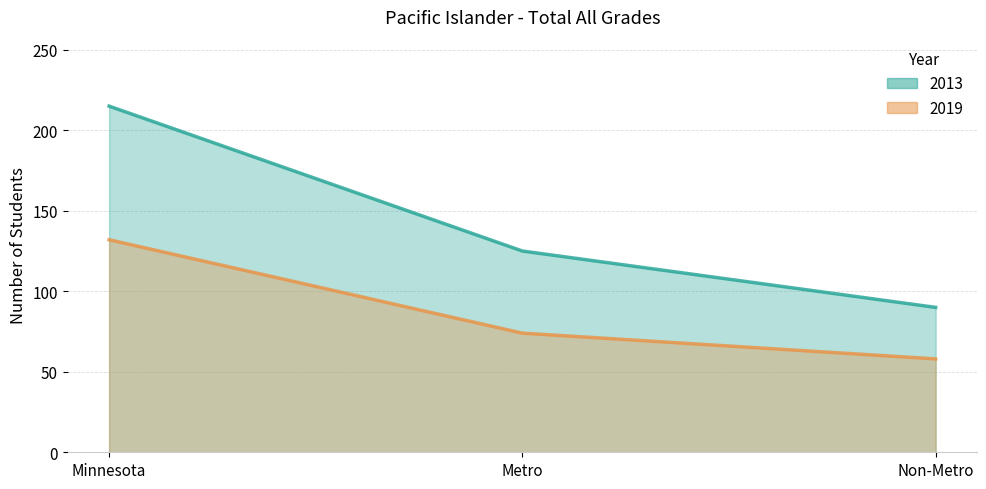

The 2013 series shows 125 at Metro. True or false?

True